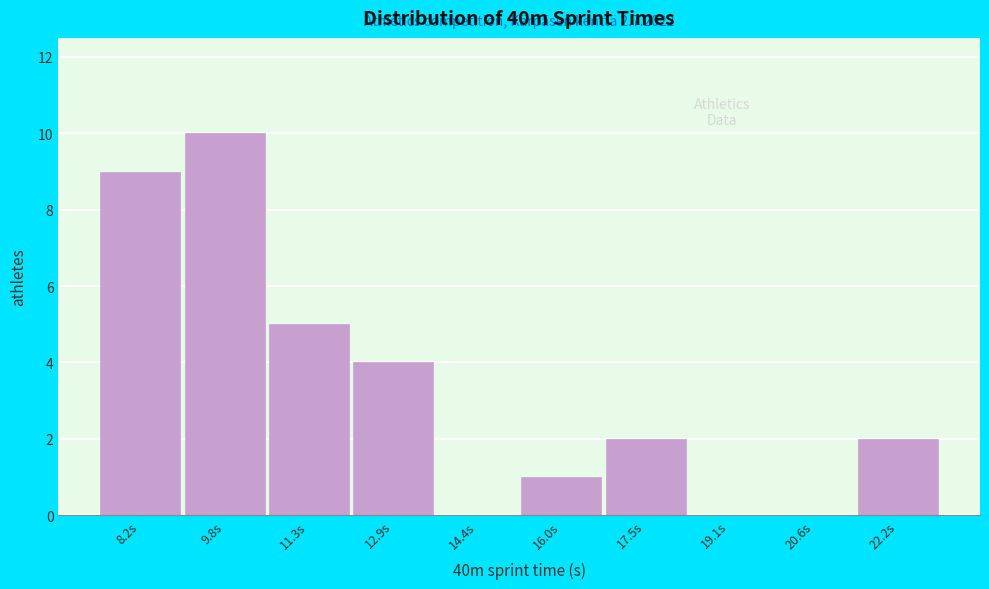

Reading left to right, list all the values displayed in this chart.

8.2s=9	9.8s=10	11.3s=5	12.9s=4	14.4s=0	16.0s=1	17.5s=2	19.1s=0	20.6s=0	22.2s=2